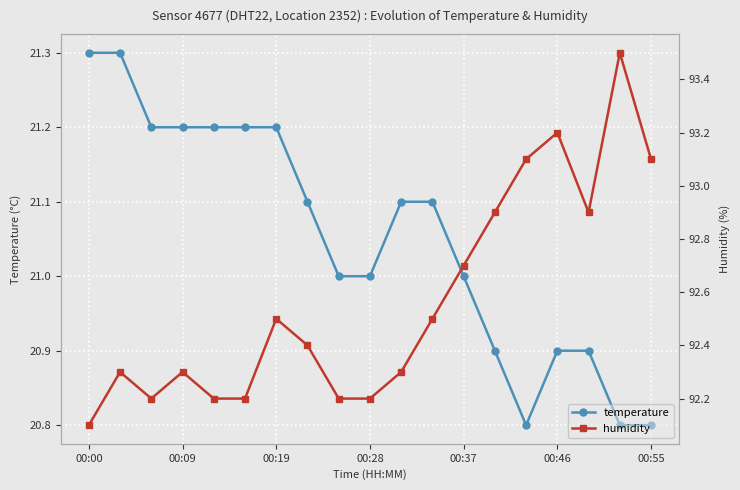

In temperature, how many points are lower than both neighbors (excluding endpoints)?

1